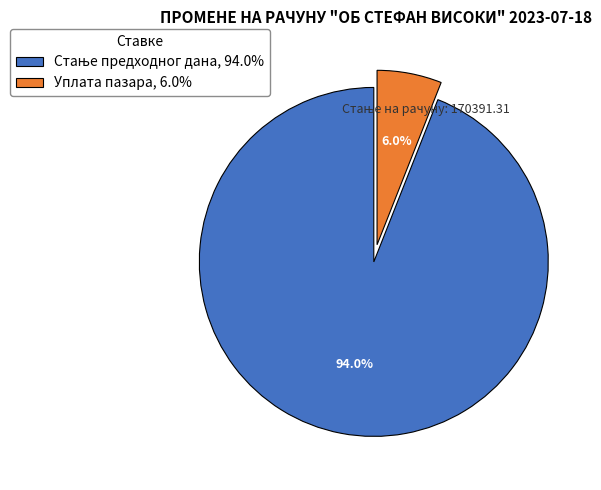

Is there a majority slice in this chart?

Yes